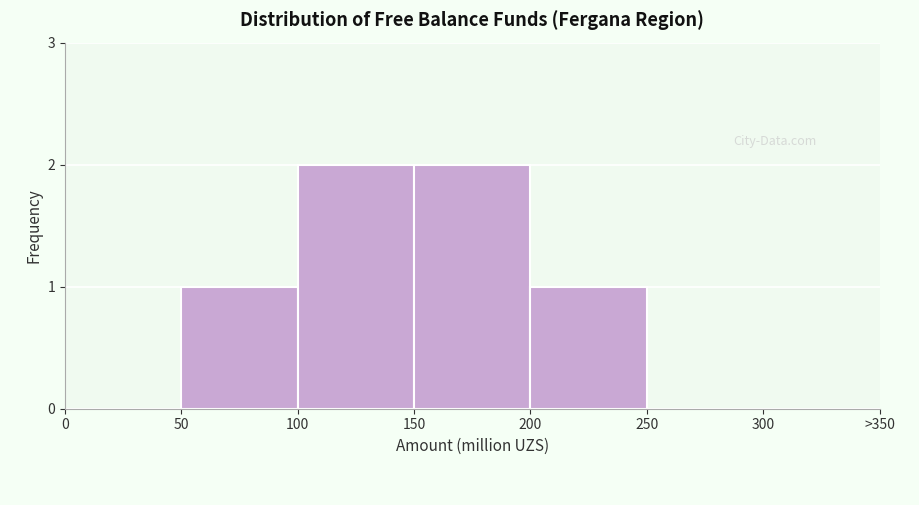

Reading left to right, transcribe all the data shown in this chart.

0=0	50=1	100=2	150=2	200=1	250=0	300=0